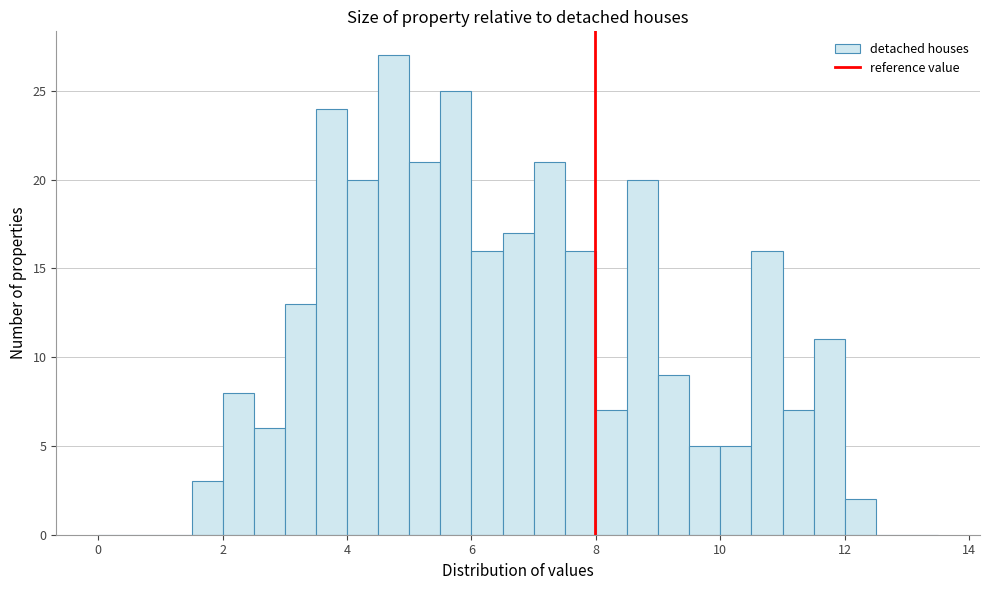

Read against the x-axis, roughly where is the centre of the tallest bar?

4.8